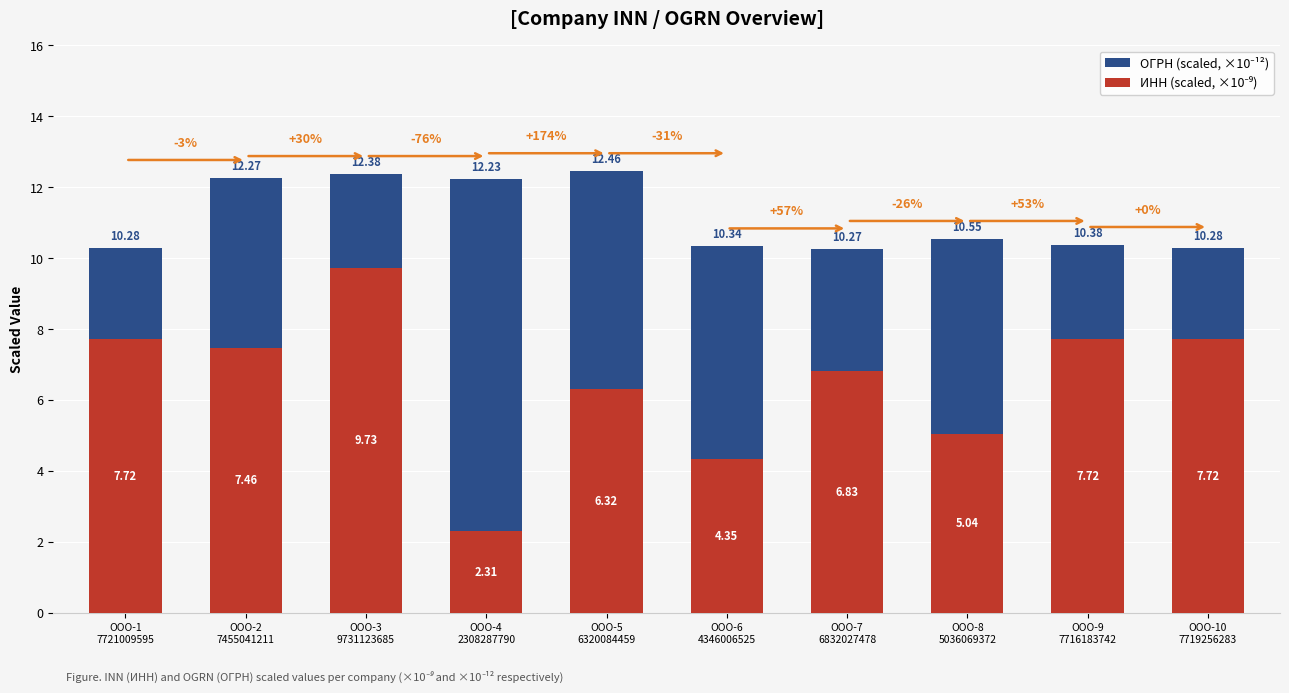

The value of ОГРН (scaled, ×10⁻¹²) at ООО-9
7716183742 is 7.0. True or false?

False